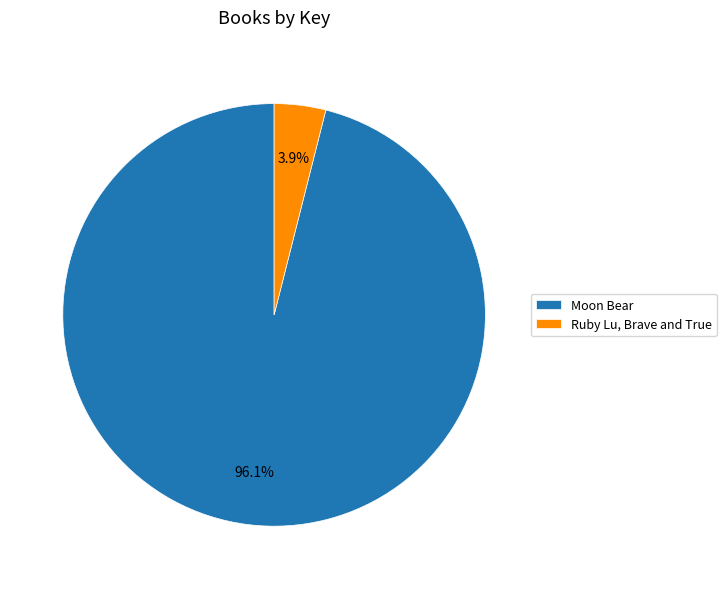

How much of the chart is everything except Ruby Lu, Brave and True?

96.1%